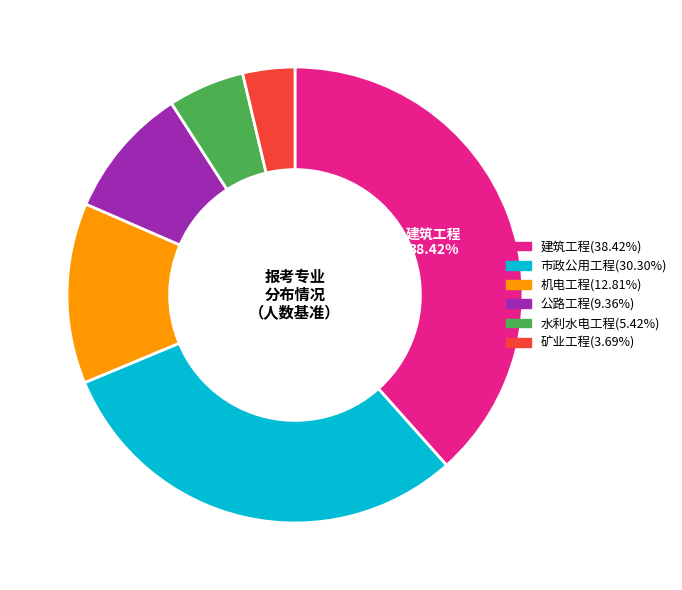

The 机电工程 slice represents 13% of the pie. True or false?

True